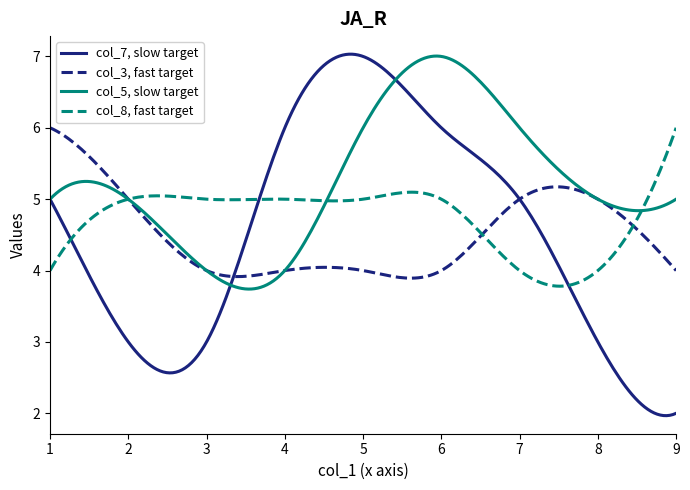

What is the lowest value of the col_8, fast target series?

3.8